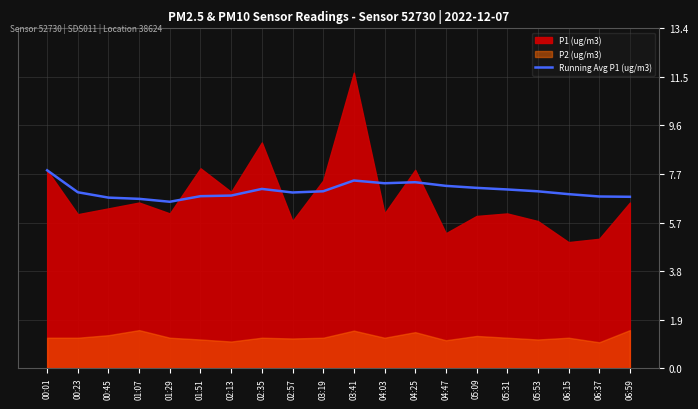

True or false: Running Avg P1 (ug/m3) has a value of 7.2 at 04:47.

True